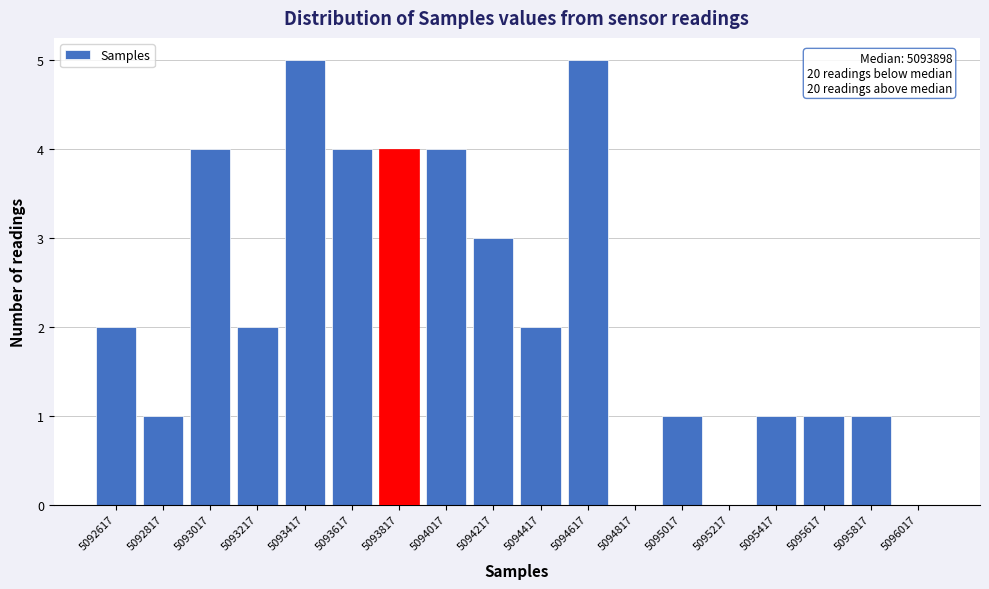

Reading left to right, extract all data points from this chart.

5092617=2	5092817=1	5093017=4	5093217=2	5093417=5	5093617=4	5093817=4	5094017=4	5094217=3	5094417=2	5094617=5	5094817=0	5095017=1	5095217=0	5095417=1	5095617=1	5095817=1	5096017=0